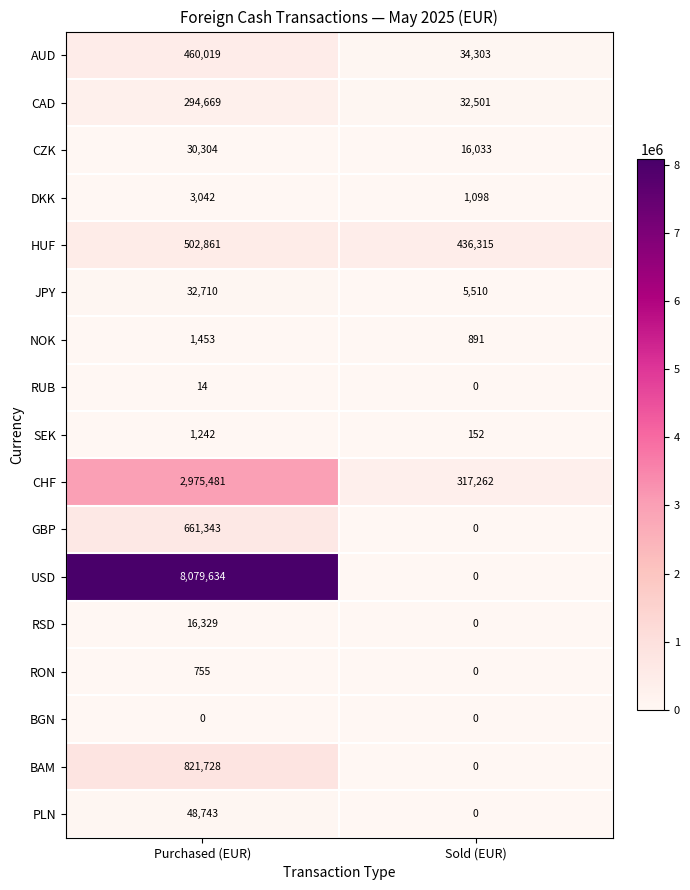

What is the average value of the HUF series?

469588